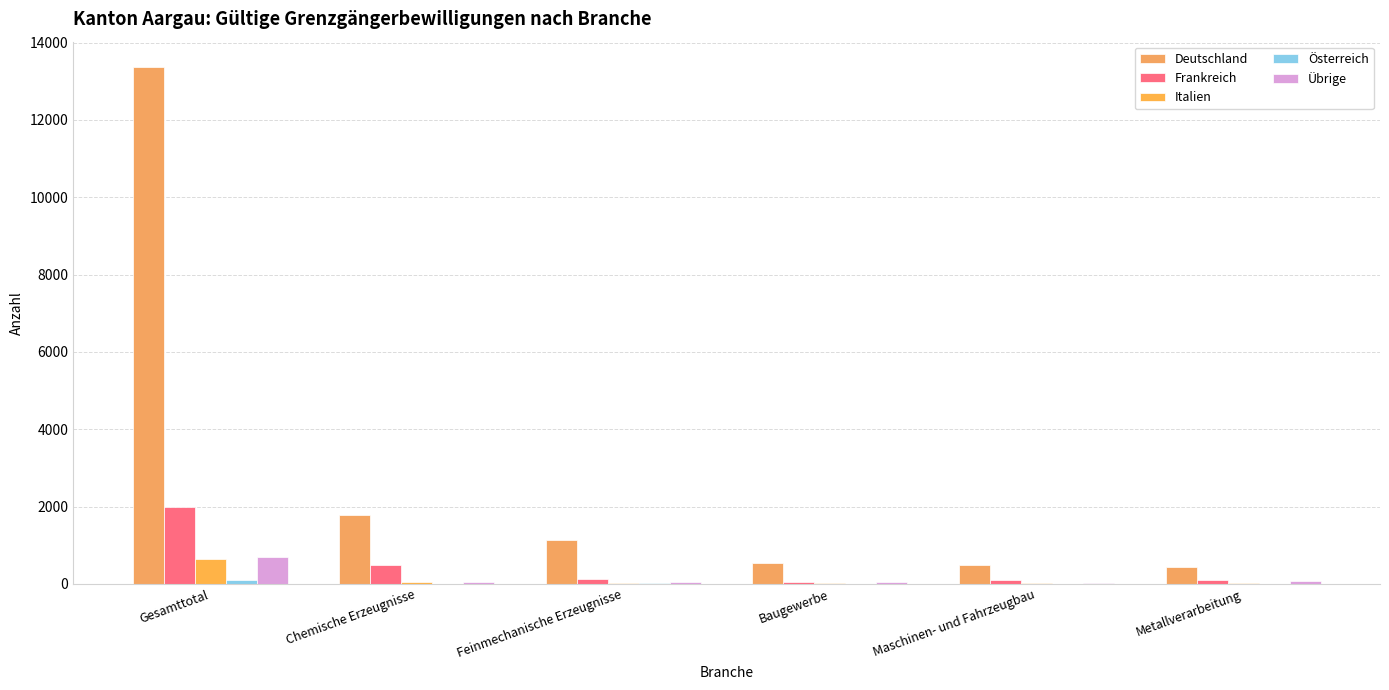

Does the chart contain stacked bars?

No